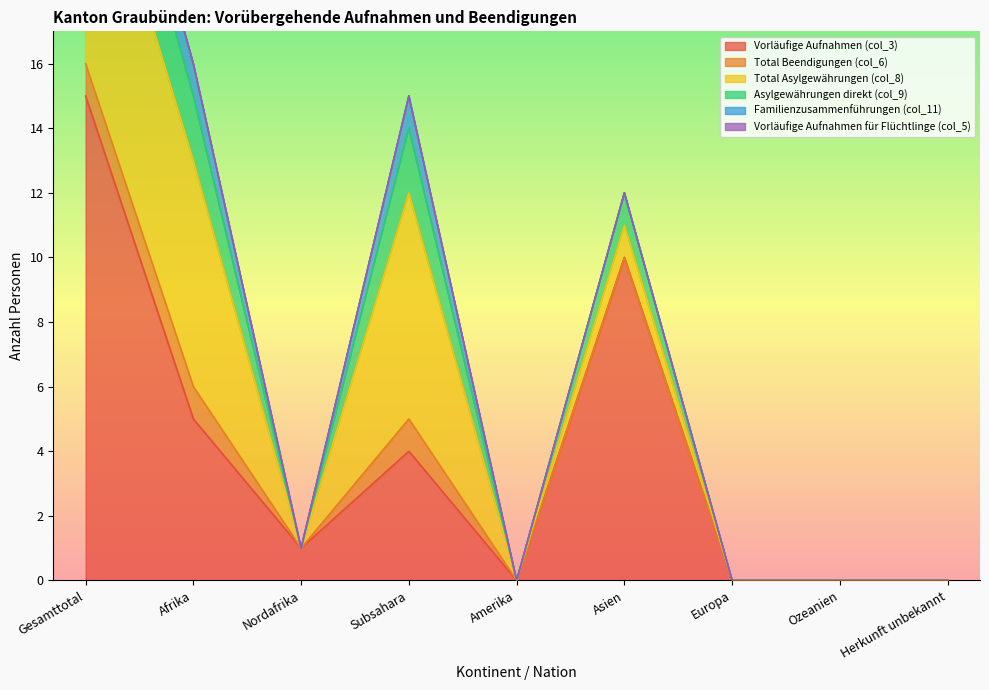

How many positive values does the Familienzusammenführungen (col_11) series have?

3